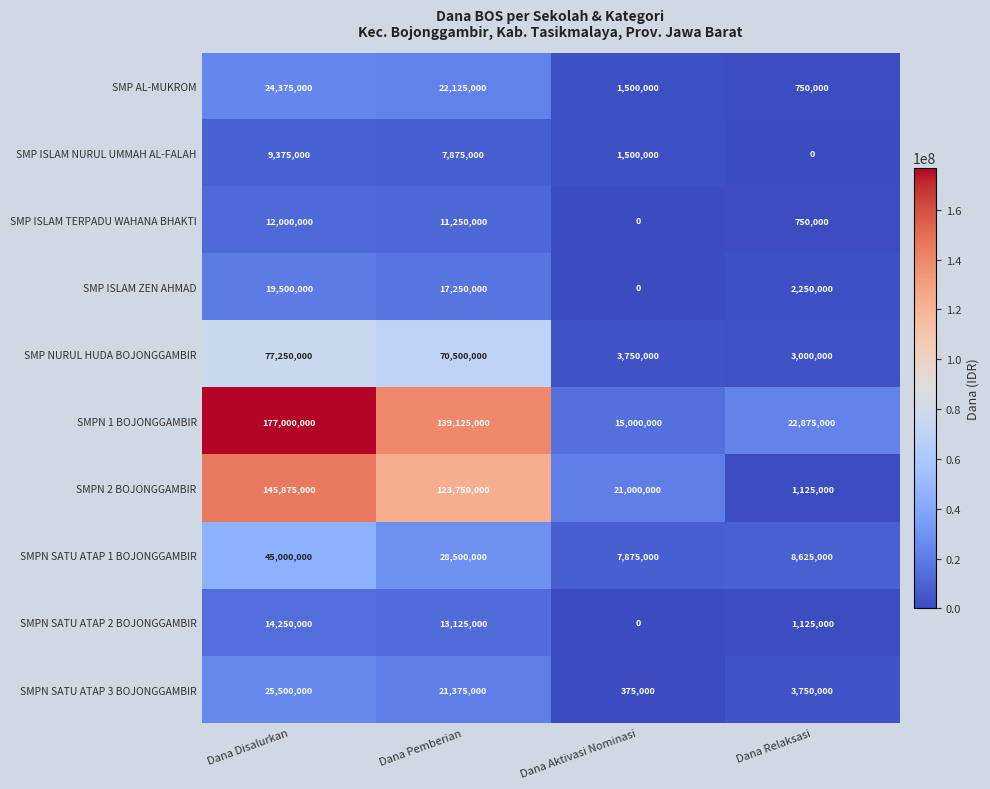

Count the number of categories in the chart.

4